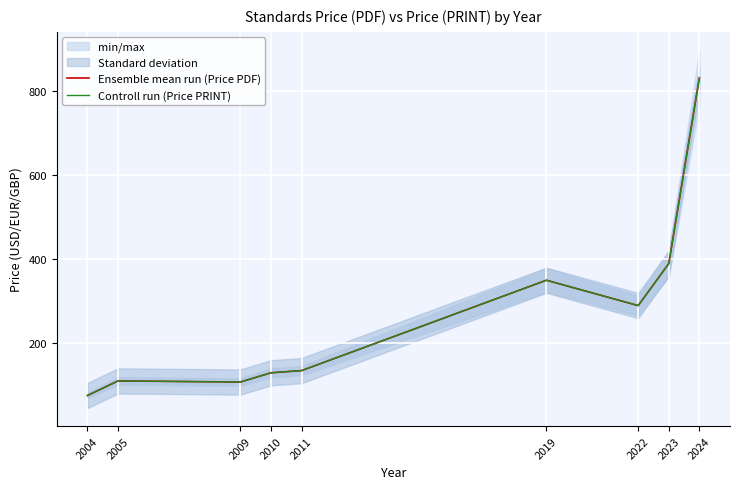

At which label does Controll run (Price PRINT) reach its peak?

2024